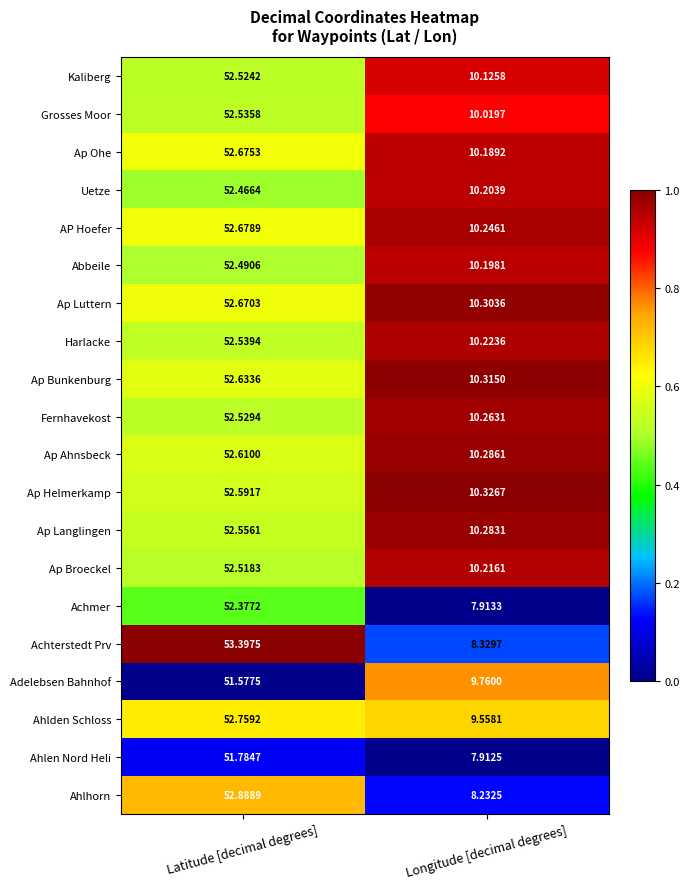

What is the difference between the highest and lowest values at Longitude [decimal degrees]?

2.4